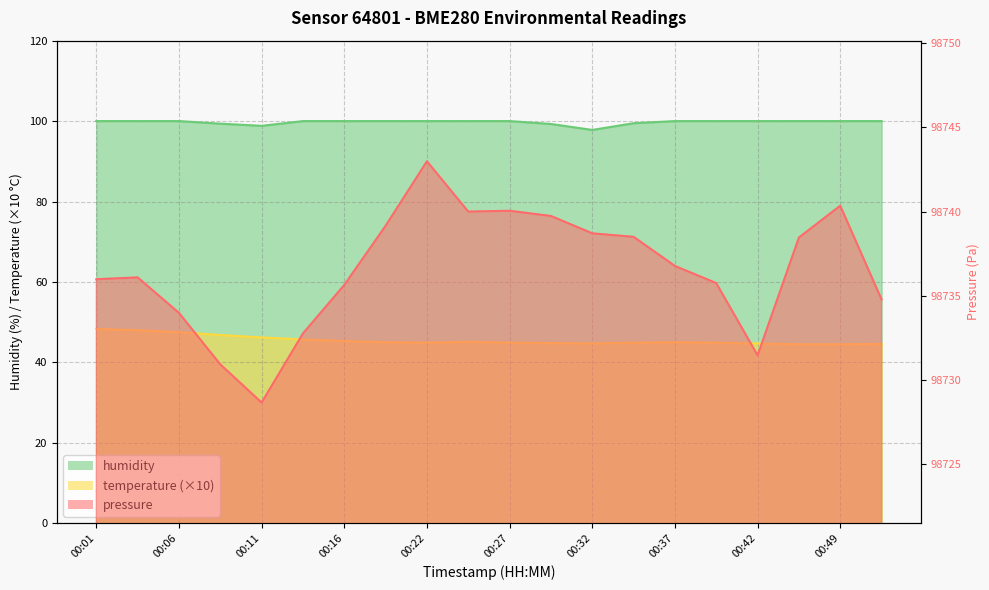

What is the maximum value for pressure?

98743.0